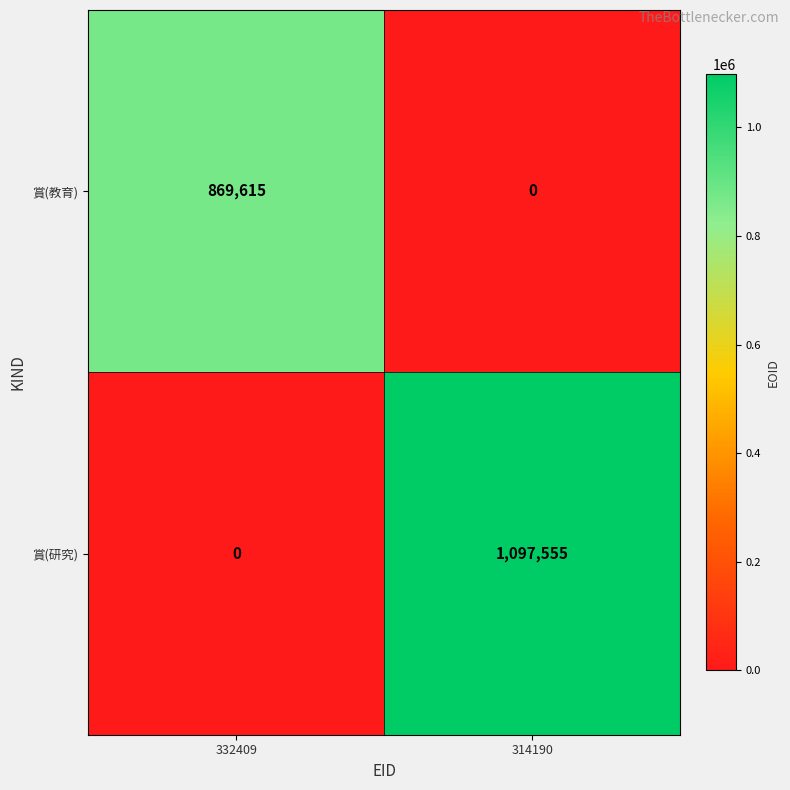

List the series in order of their overall mean, lowest first.

賞(教育), 賞(研究)